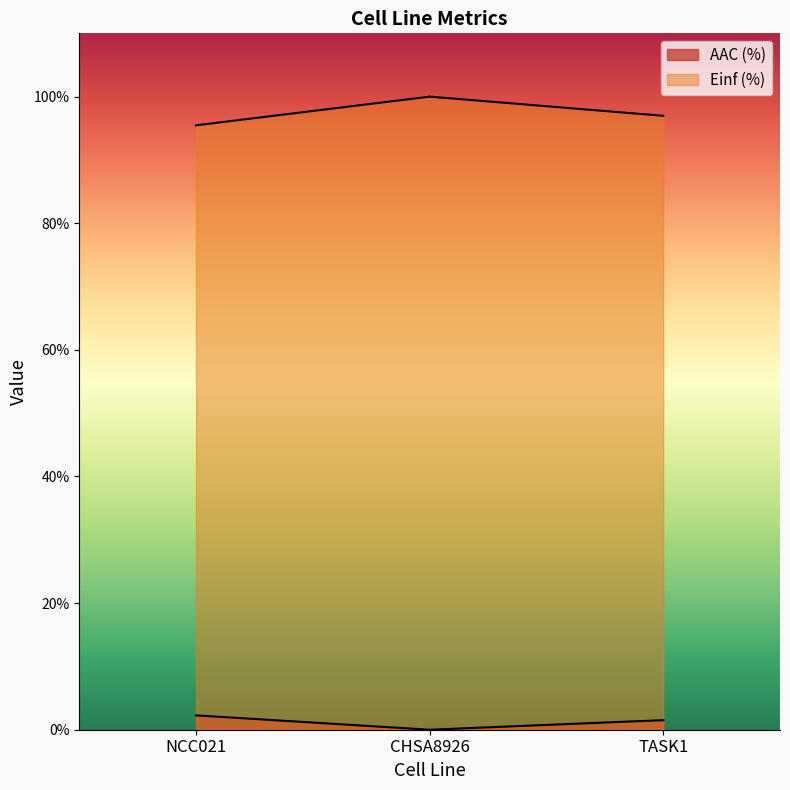

Reading left to right, what are all the values shown in this chart?

AAC (%): 2.3	0.0	1.5
Einf (%): 95.5	100.0	97.0